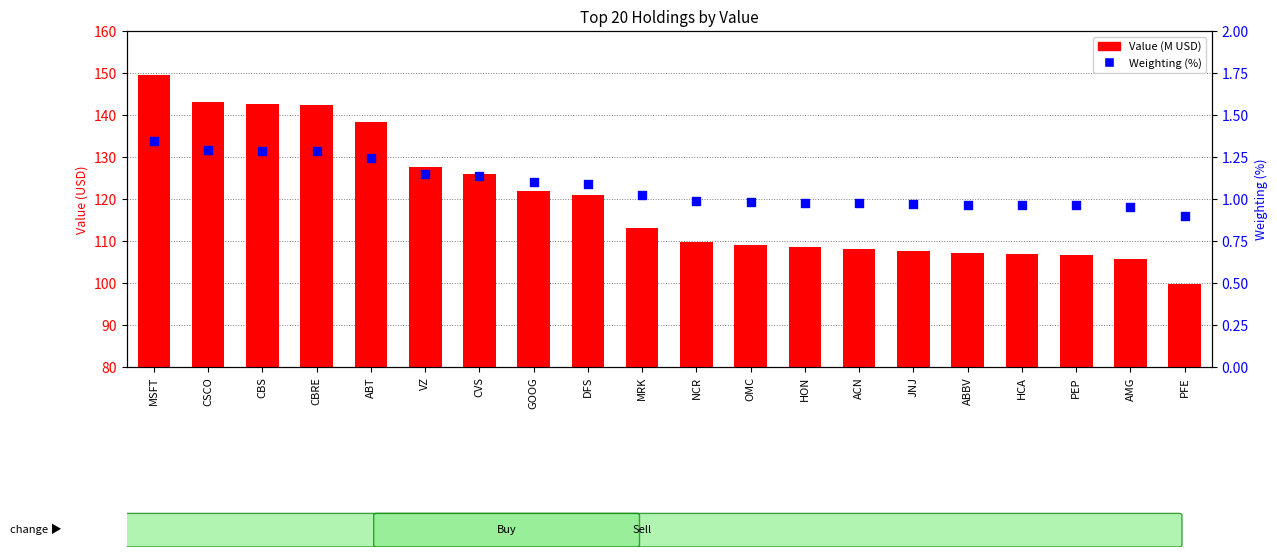

At how many categories does at least one series exceed 16?

20